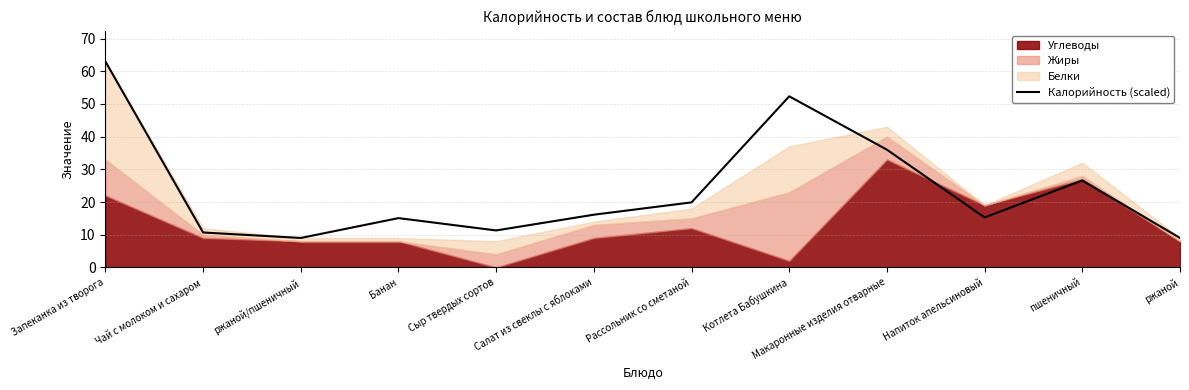

What position from the right is пшеничный?

2